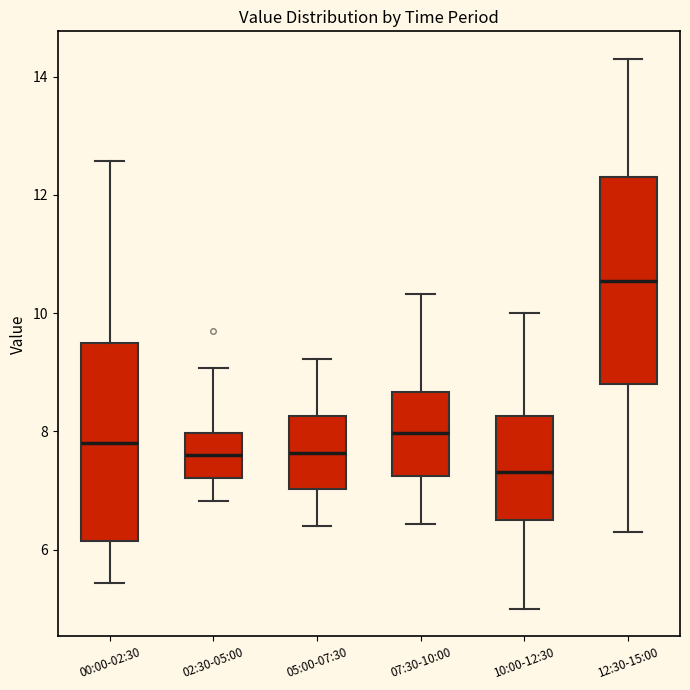

Reading left to right, transcribe this box plot: for each box, give where its median line is, the range the box spans, and where its two whiskers end, as read against the y-axis. The values are not printed on the chart, so give them approximately, as read against the axis.

00:00-02:30: median 7.8, box 6.2 to 9.4, whiskers 5.4 to 12.6
02:30-05:00: median 7.6, box 7.2 to 8.0, whiskers 6.8 to 9.0
05:00-07:30: median 7.6, box 7.0 to 8.2, whiskers 6.4 to 9.2
07:30-10:00: median 8.0, box 7.2 to 8.6, whiskers 6.4 to 10.4
10:00-12:30: median 7.4, box 6.6 to 8.2, whiskers 5.0 to 10.0
12:30-15:00: median 10.6, box 8.8 to 12.4, whiskers 6.4 to 14.4